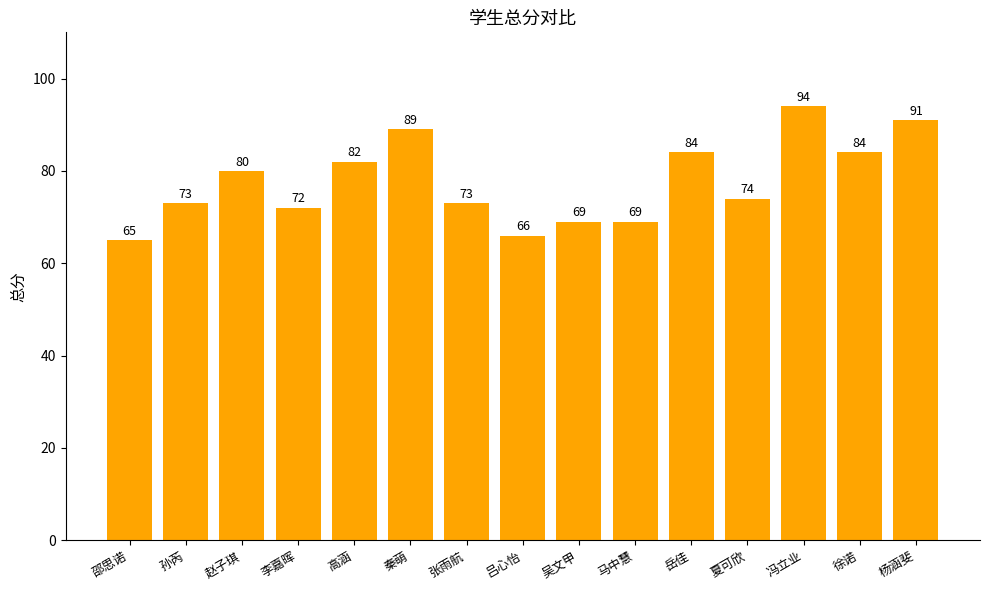

What position from the left is 马中慧?

10